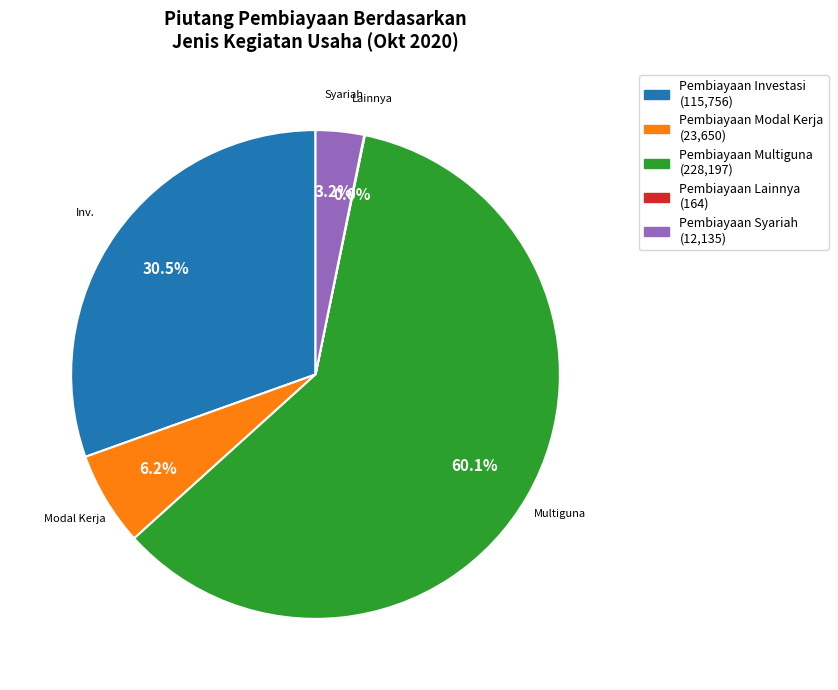

Do Pembiayaan Modal Kerja and Pembiayaan Multiguna together represent more than half of the pie?

Yes